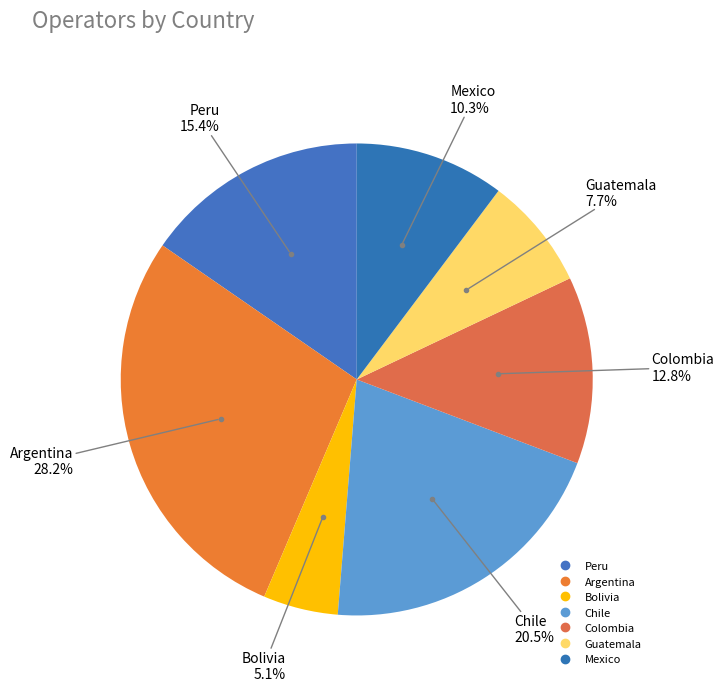

Which slice is the largest?

Argentina